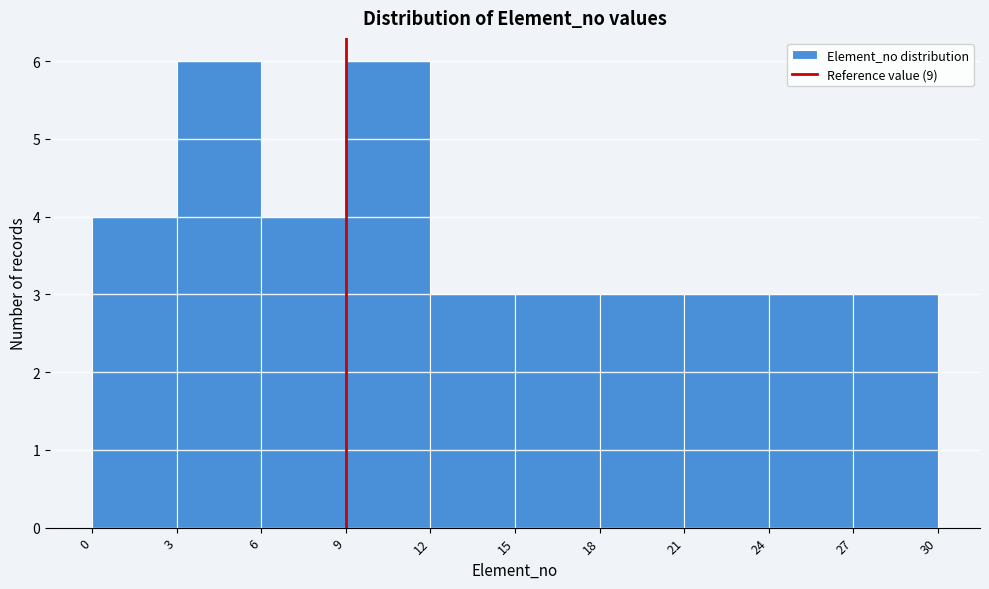

How tall is the bar that spans 24 to 27 on the x-axis? The values are not printed on the chart, so give them approximately, as read against the axis.

3